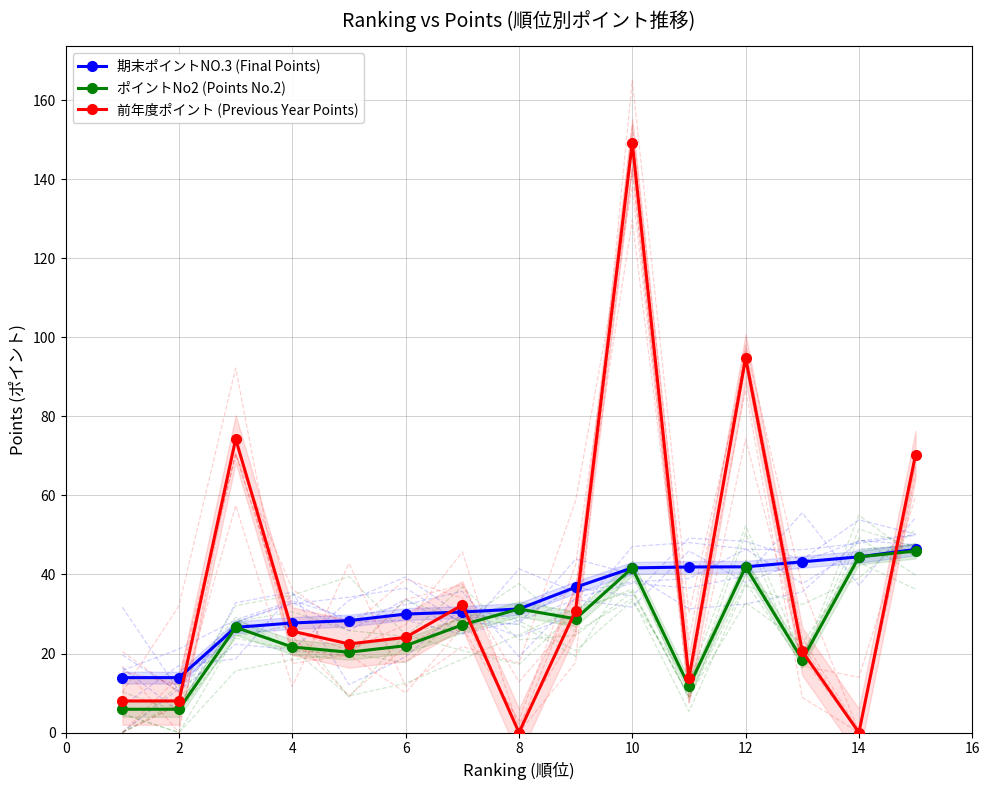

Reading left to right, list all the values displayed in this chart.

期末ポイントNO.3 (Final Points): 13.9	13.9	26.6	27.7	28.3	30.0	30.5	31.3	36.8	41.7	41.9	41.9	43.2	44.5	46.3
ポイントNo2 (Points No.2): 5.9	5.9	26.6	21.6	20.3	22.0	27.2	31.3	28.8	41.7	11.7	41.9	18.4	44.5	45.9
前年度ポイント (Previous Year Points): 8.0	8.0	74.3	25.6	22.4	24.1	32.3	0.0	30.9	149.3	13.8	94.8	20.5	0.0	70.3